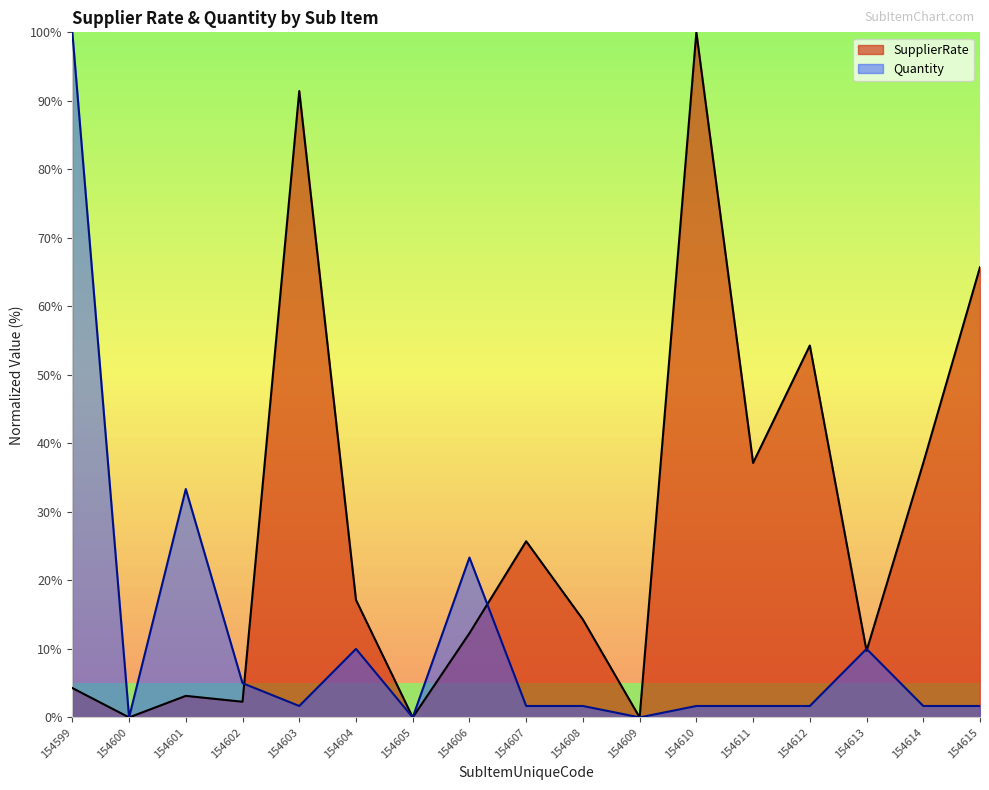

How many lines are shown in the chart?

2